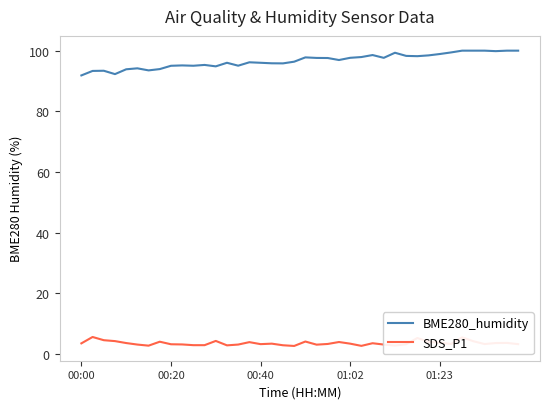

What is the difference between the maximum and minimum values in the SDS_P1 series?

3.0